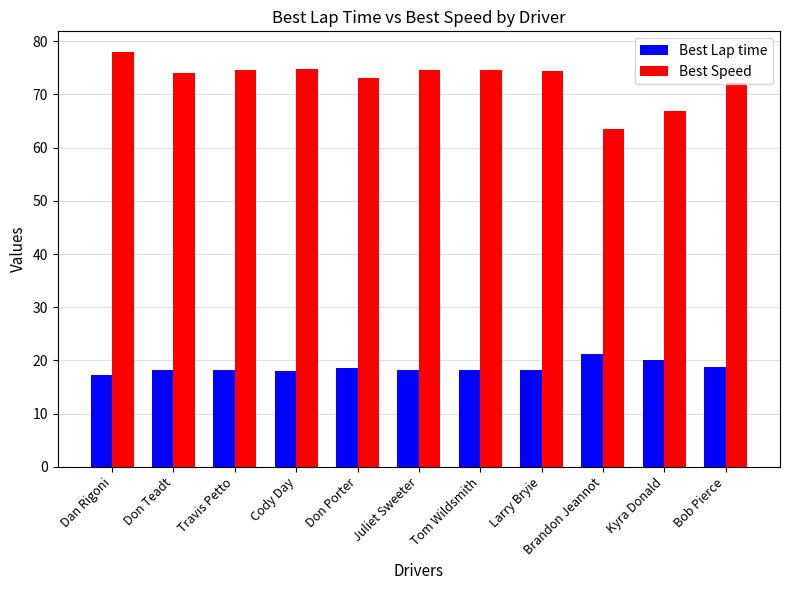

Count the number of categories in the chart.

11